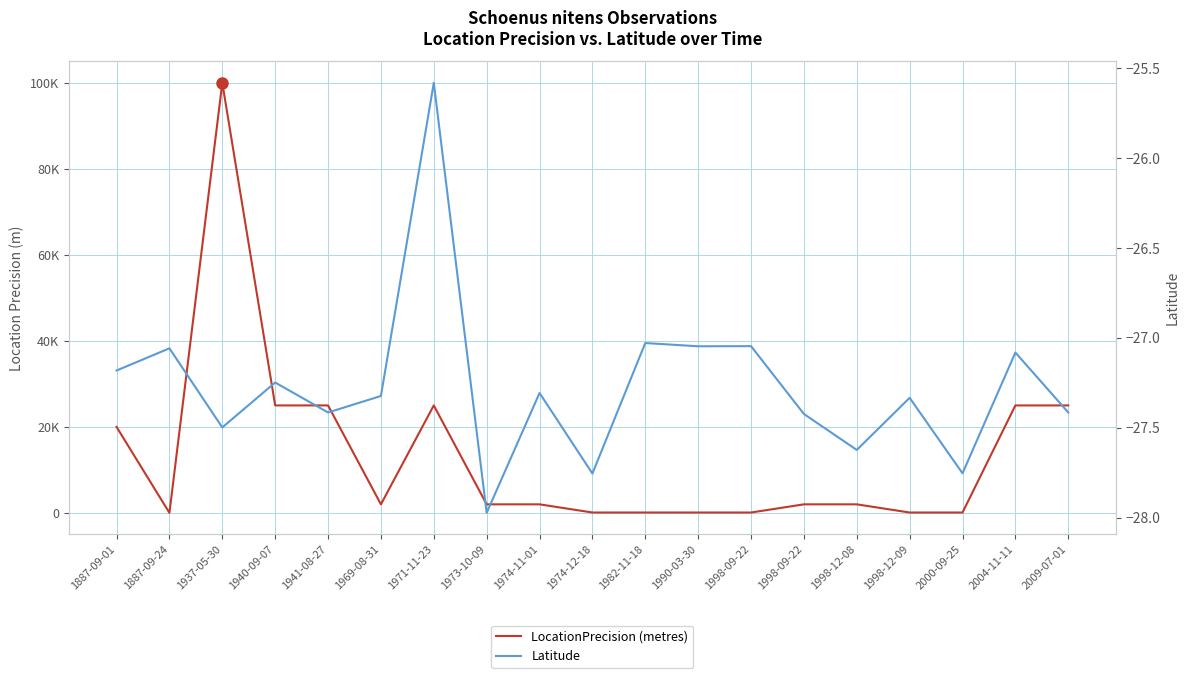

Reading left to right, transcribe all the data shown in this chart.

LocationPrecision (metres): 20000.0	20.0	100000.0	25000.0	25000.0	2000.0	25000.0	2000.0	2000.0	100.0	100.0	100.0	100.0	2000.0	2000.0	100.0	100.0	25000.0	25000.0
Latitude: -27.2	-27.1	-27.5	-27.2	-27.4	-27.3	-25.6	-28.0	-27.3	-27.8	-27.0	-27.0	-27.0	-27.4	-27.6	-27.3	-27.8	-27.1	-27.4